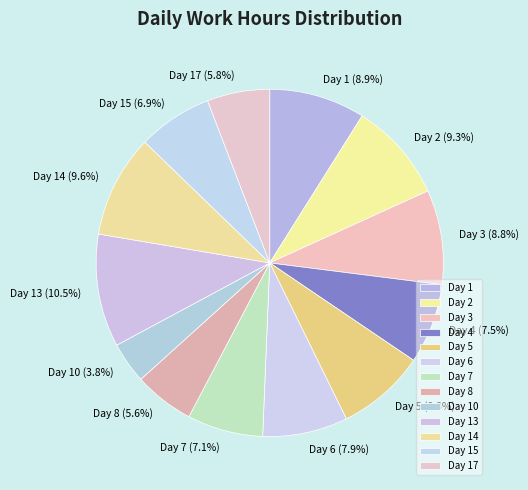

What portion of the pie excludes Day 14?

90.4%